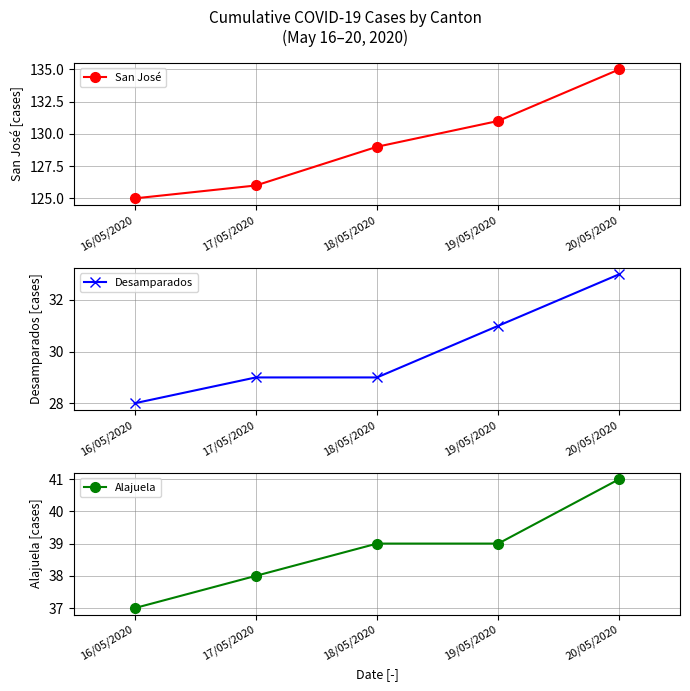

What is the value of the Desamparados point at the 5th from the left?

33